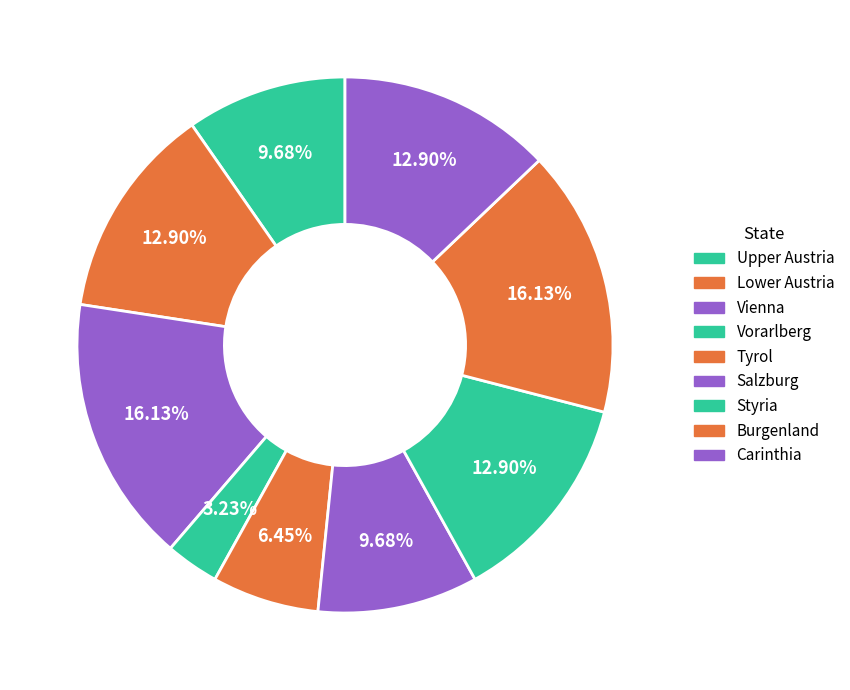

Does Salzburg represent more than half of the total?

No